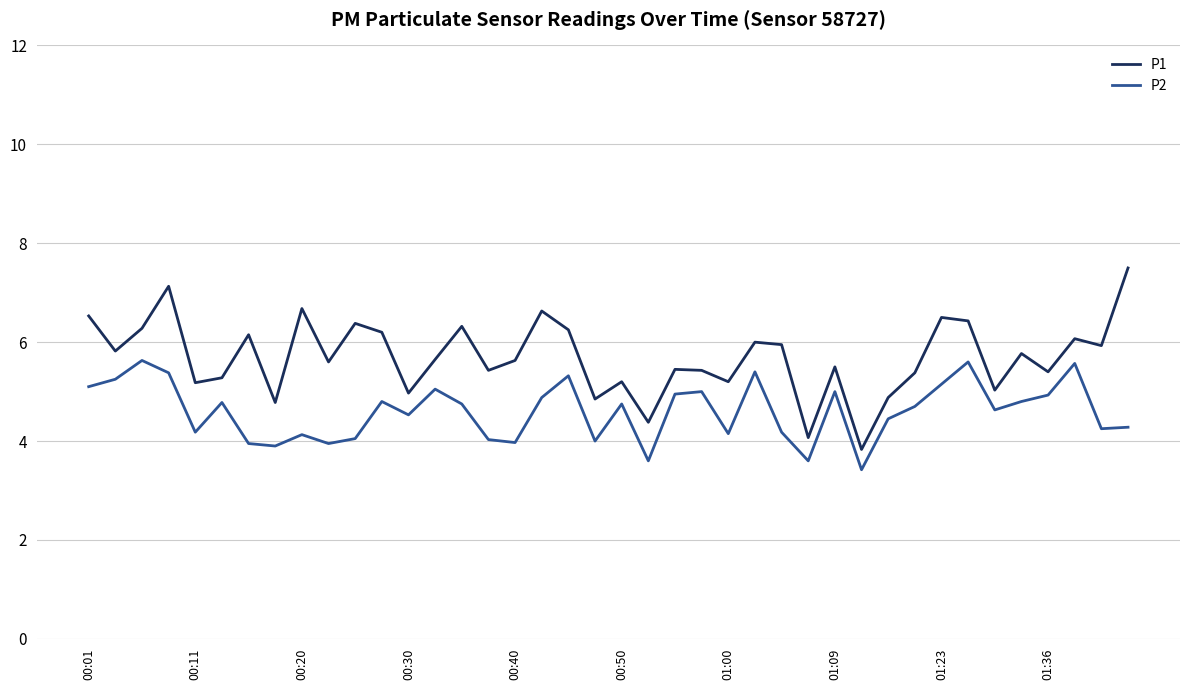

True or false: P2 and P1 intersect in this chart.

False